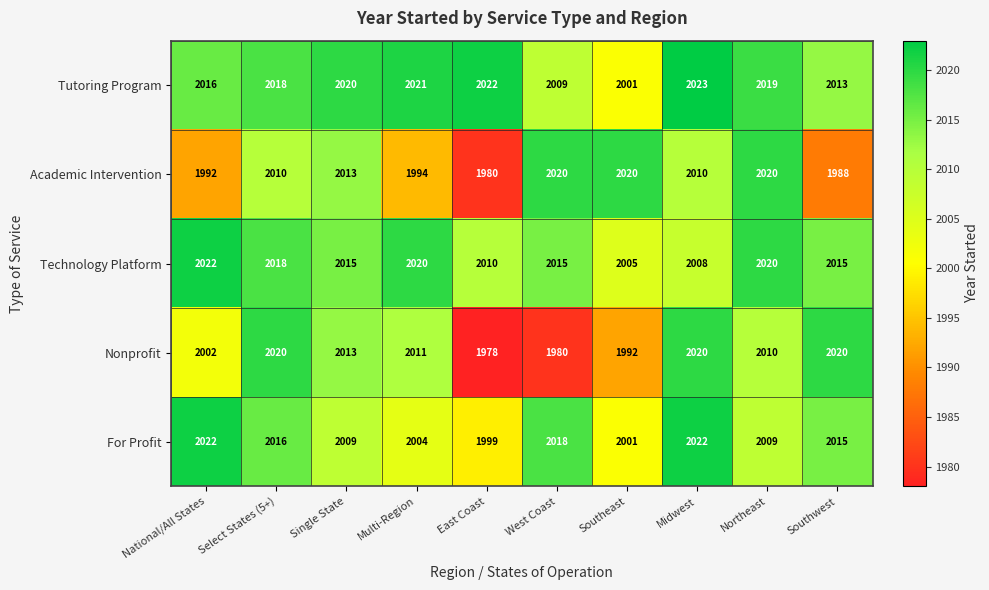

Count the number of data series in this chart.

5